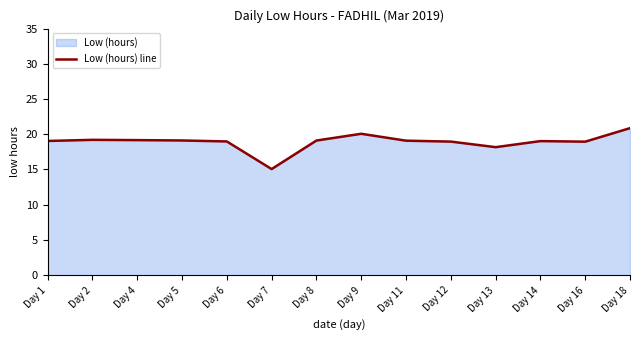

Rank the categories by value from highest to lowest.

Day 18, Day 9, Day 2, Day 4, Day 5, Day 8, Day 11, Day 1, Day 14, Day 6, Day 12, Day 16, Day 13, Day 7